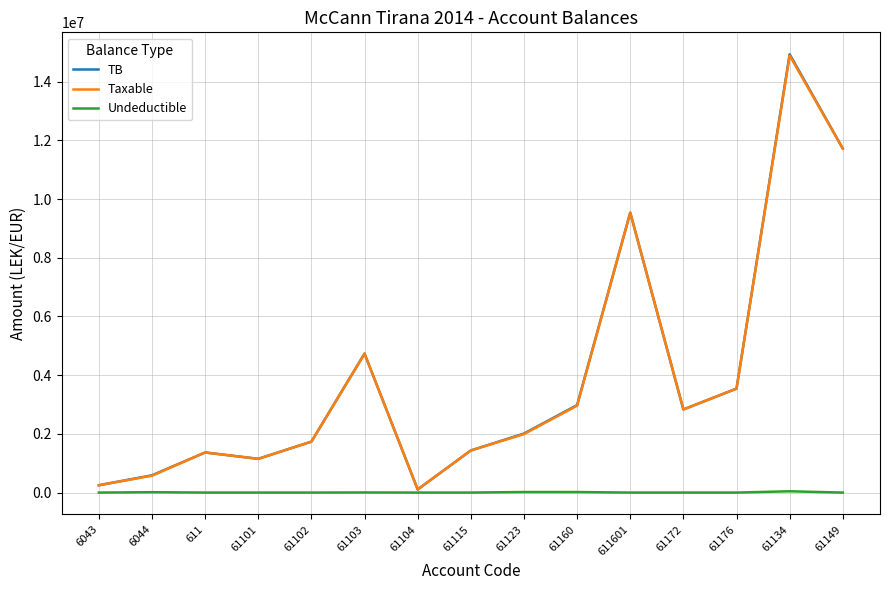

What is the lowest value of the TB series?

105900.0